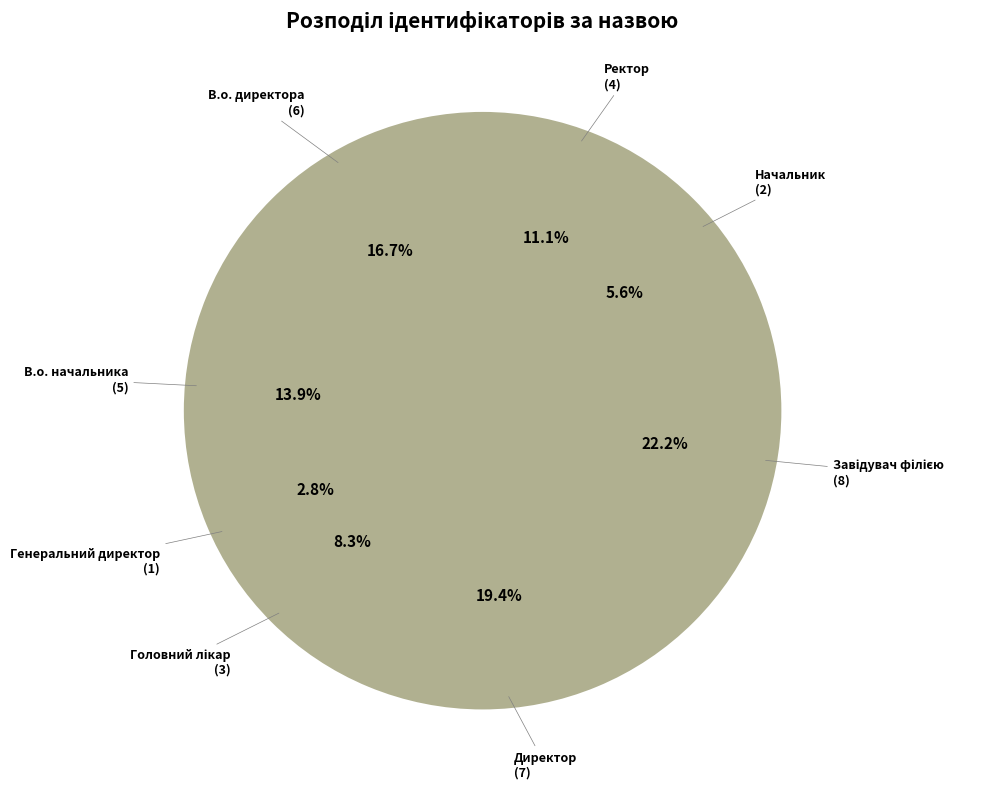

Does В.о. директора represent more than half of the total?

No